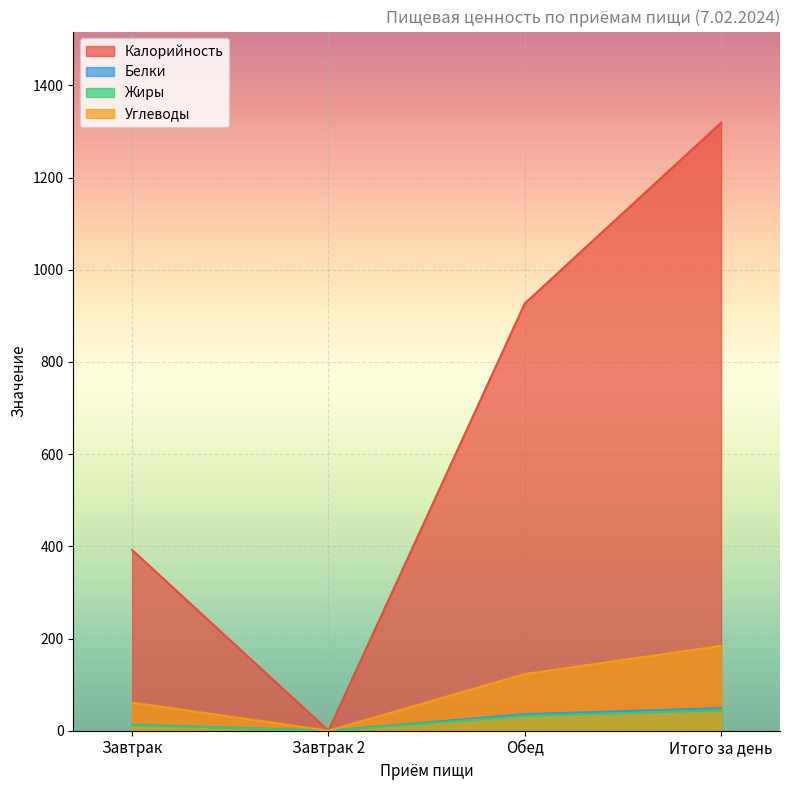

Which has a higher value, Обед or Завтрак 2?

Обед